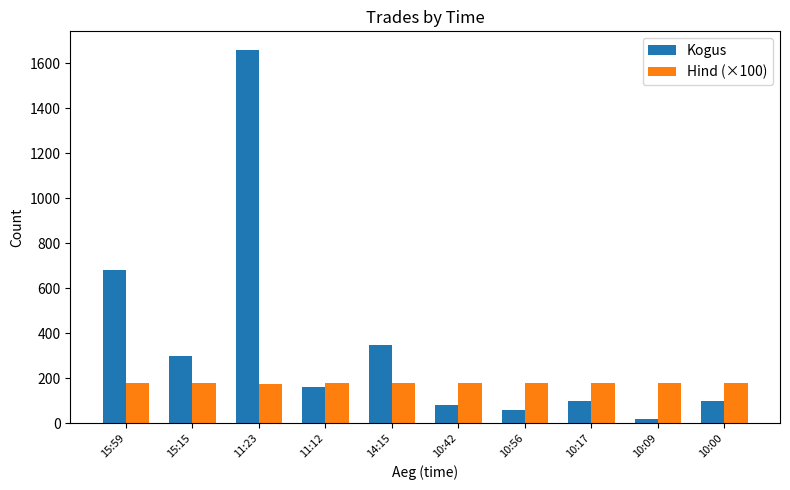

List the series in order of their peak value, highest first.

Kogus, Hind (×100)